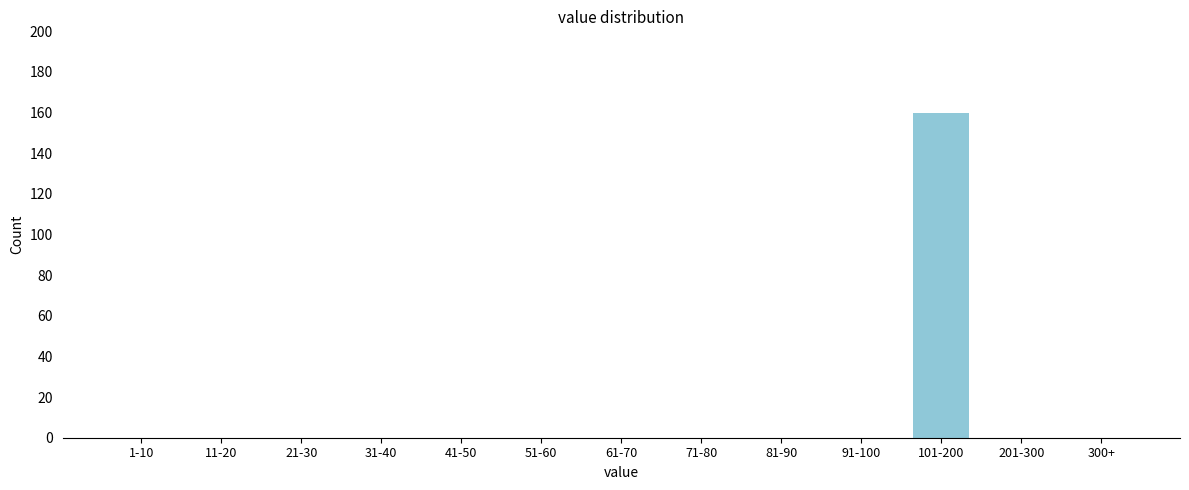

Reading left to right, what are all the values shown in this chart?

1-10=0	11-20=0	21-30=0	31-40=0	41-50=0	51-60=0	61-70=0	71-80=0	81-90=0	91-100=0	101-200=160	201-300=0	300+=0